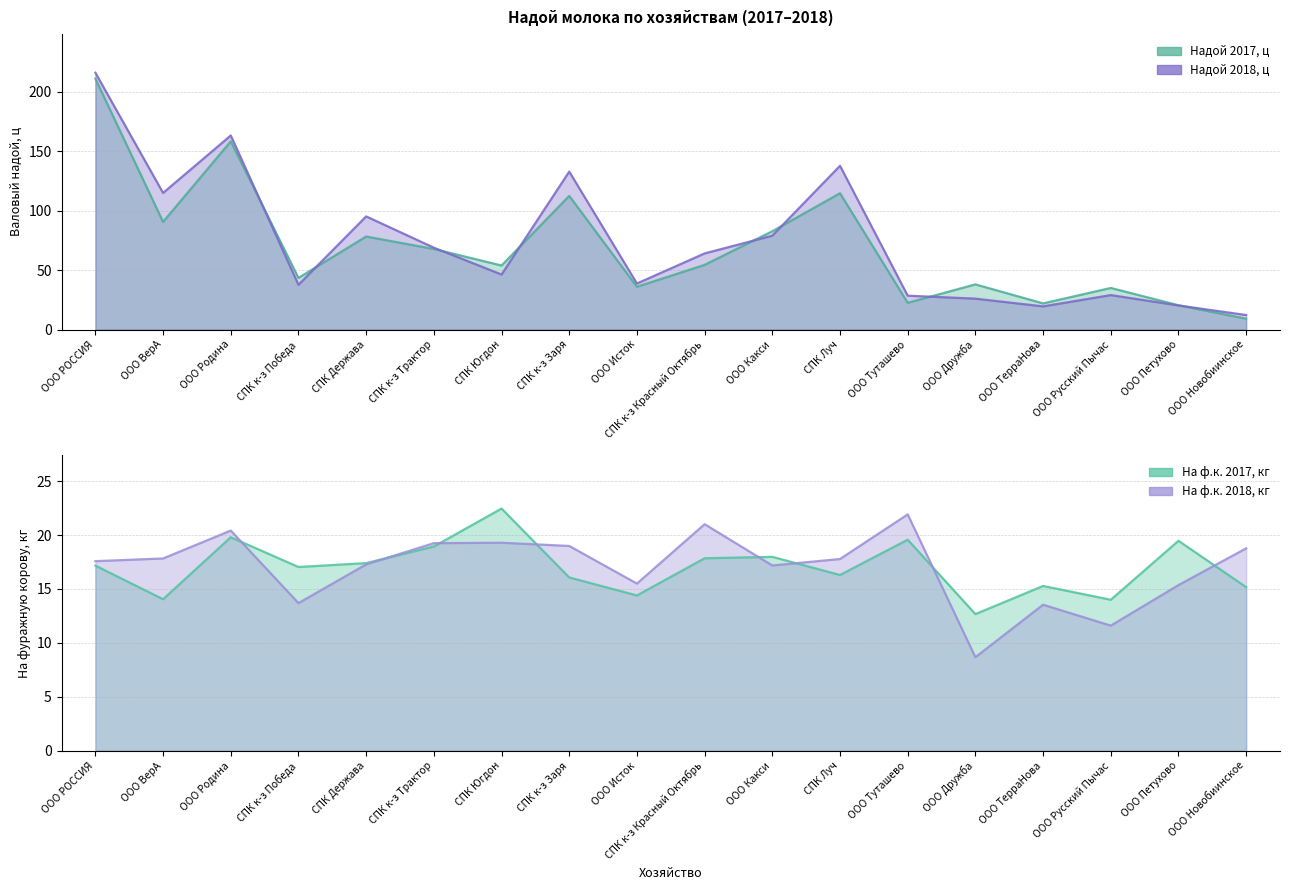

Reading left to right, transcribe all the data shown in this chart.

Надой 2017, ц: 211.2	90.6	158.4	43.5	78.3	67.8	53.9	112.5	36.0	54.4	82.7	114.7	22.5	38.0	22.0	35.0	20.4	9.1
Надой 2018, ц: 216.2	115.0	163.4	37.7	95.2	68.9	46.3	133.0	38.8	64.1	79.0	137.8	28.5	26.0	19.5	29.0	20.3	12.2
На ф.к. 2017, кг: 17.2	14.1	19.8	17.0	17.4	18.9	22.5	16.1	14.4	17.9	18.0	16.3	19.6	12.7	15.3	14.0	19.5	15.2
На ф.к. 2018, кг: 17.6	17.8	20.4	13.7	17.3	19.2	19.3	19.0	15.5	21.0	17.2	17.8	21.9	8.7	13.5	11.6	15.4	18.8